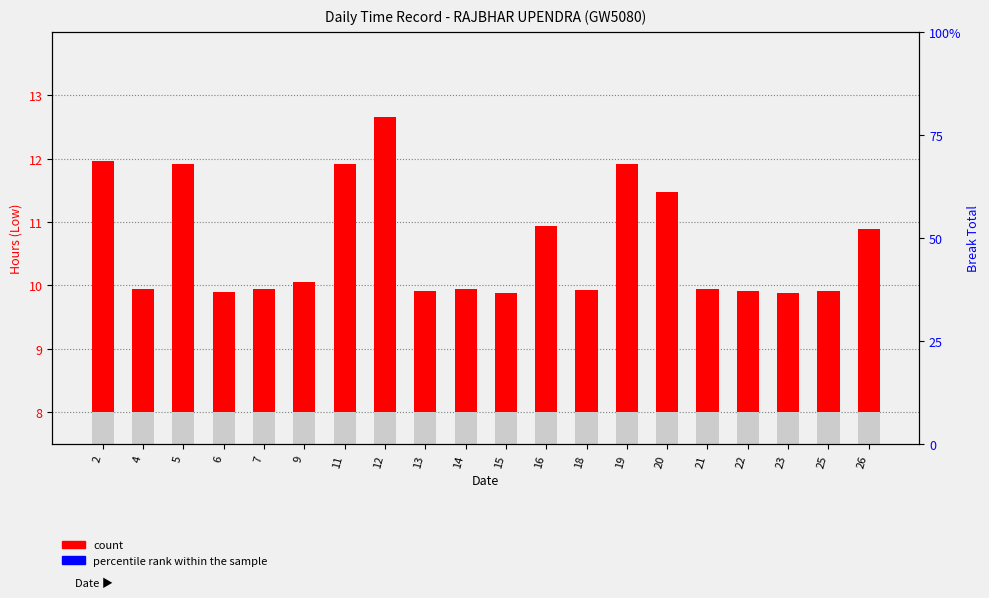

Is it true that percentile rank within the sample equals 0.0 at 11?

True